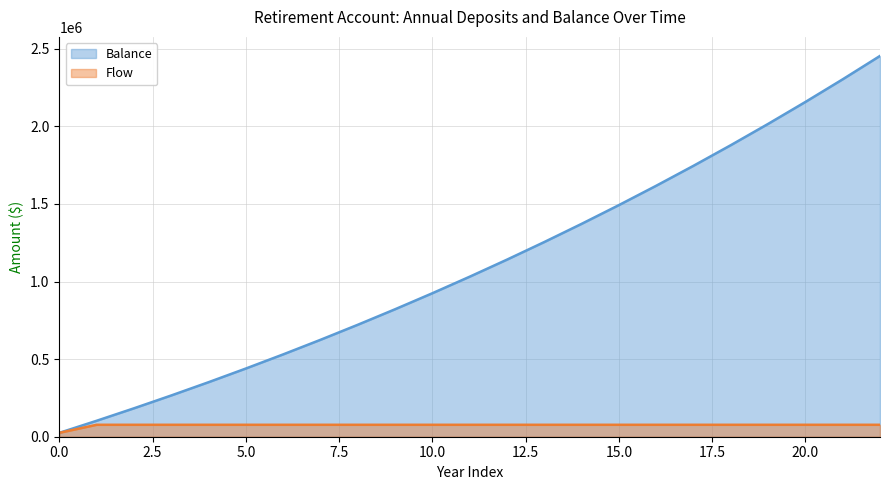

What is the lowest value of the Balance series?

25000.0